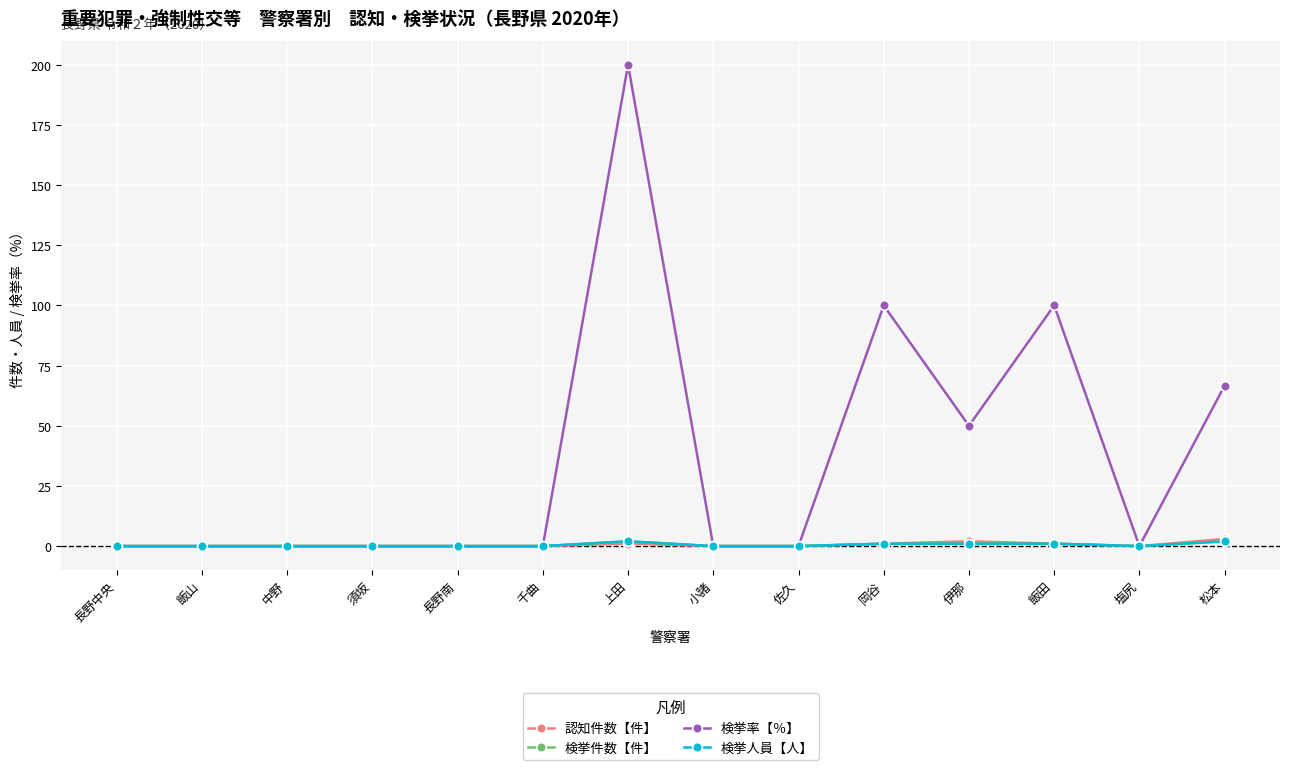

Reading right to left, transcribe all the data shown in this chart.

認知件数【件】: 3.0	0.0	1.0	2.0	1.0	0.0	0.0	1.0	0.0	0.0	0.0	0.0	0.0	0.0
検挙件数【件】: 2.0	0.0	1.0	1.0	1.0	0.0	0.0	2.0	0.0	0.0	0.0	0.0	0.0	0.0
検挙率【％】: 66.7	0.0	100.0	50.0	100.0	0.0	0.0	200.0	0.0	0.0	0.0	0.0	0.0	0.0
検挙人員【人】: 2.0	0.0	1.0	1.0	1.0	0.0	0.0	2.0	0.0	0.0	0.0	0.0	0.0	0.0